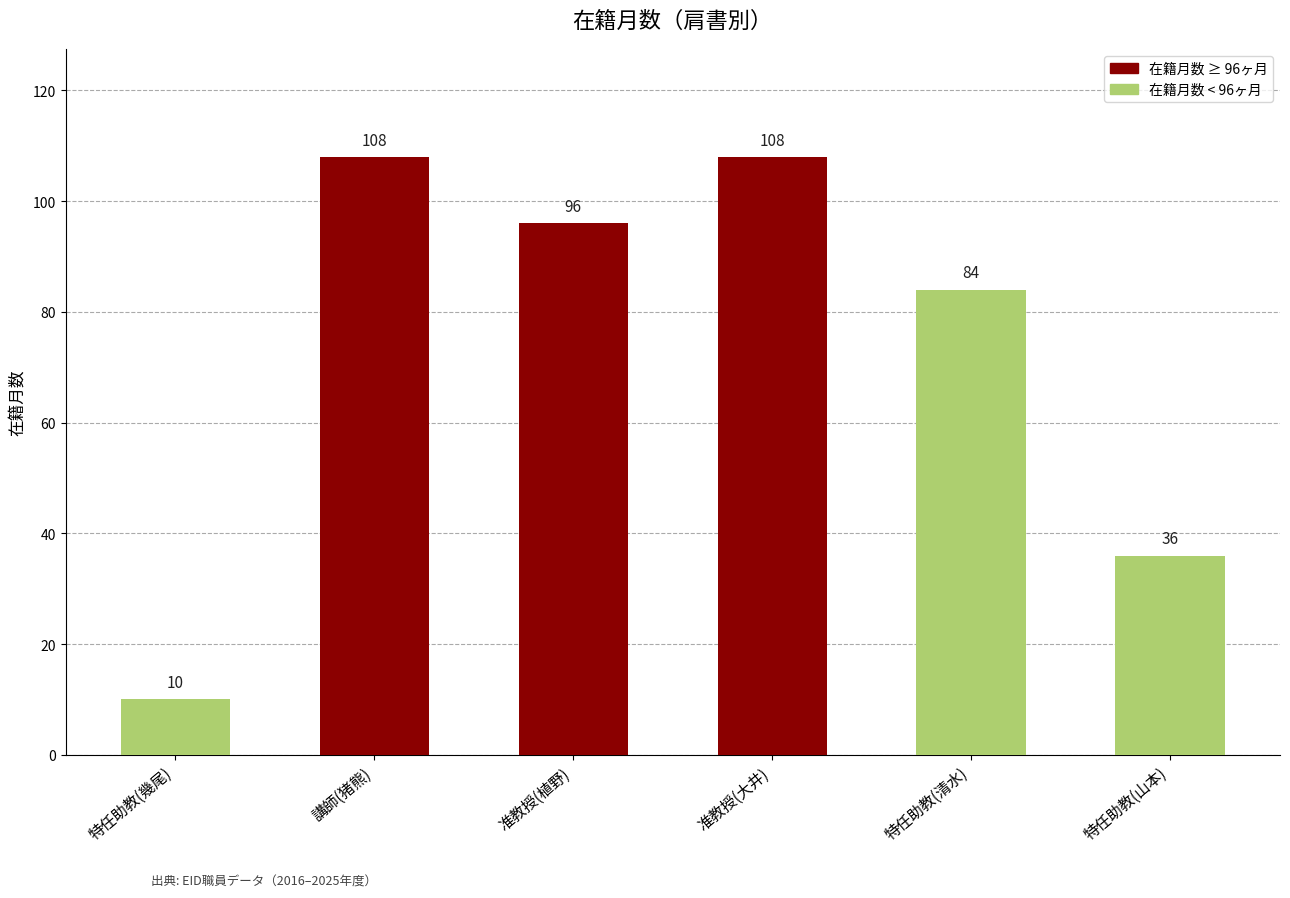

Reading right to left, transcribe all the data shown in this chart.

36	84	108	96	108	10